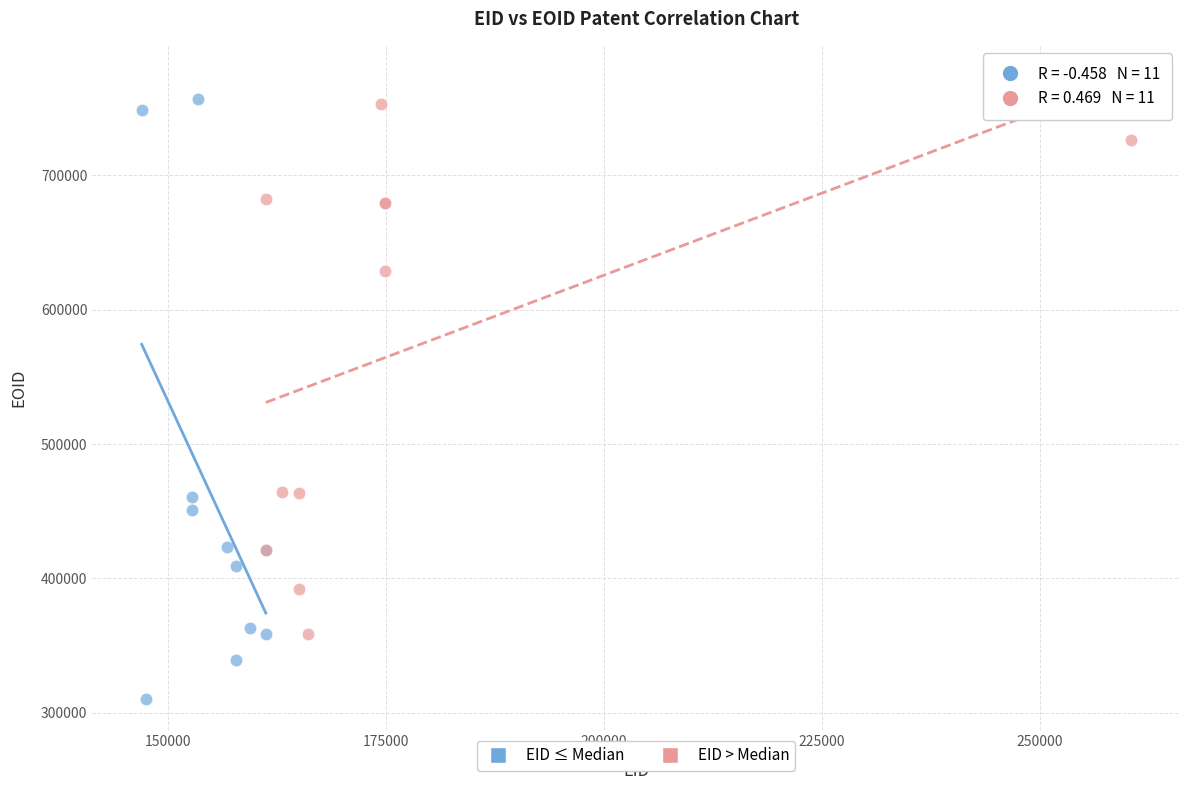

Which series reaches the minimum Y coordinate?

EID ≤ Median